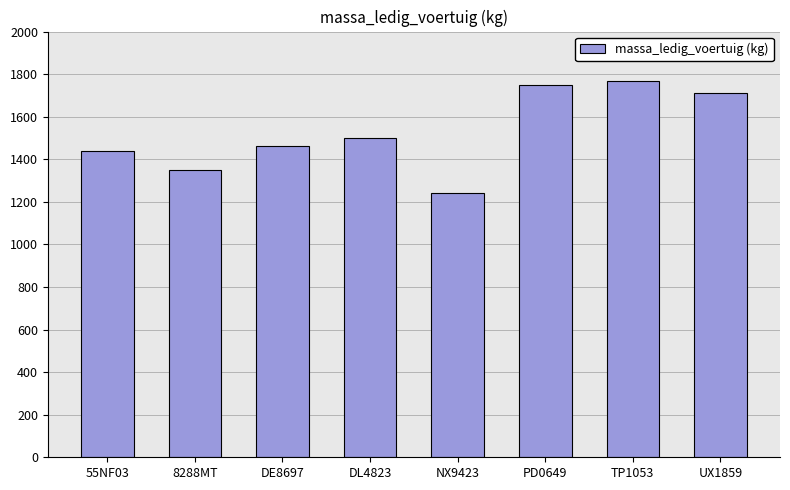

Reading left to right, transcribe all the data shown in this chart.

55NF03=1440	8288MT=1350	DE8697=1460	DL4823=1500	NX9423=1240	PD0649=1750	TP1053=1770	UX1859=1710